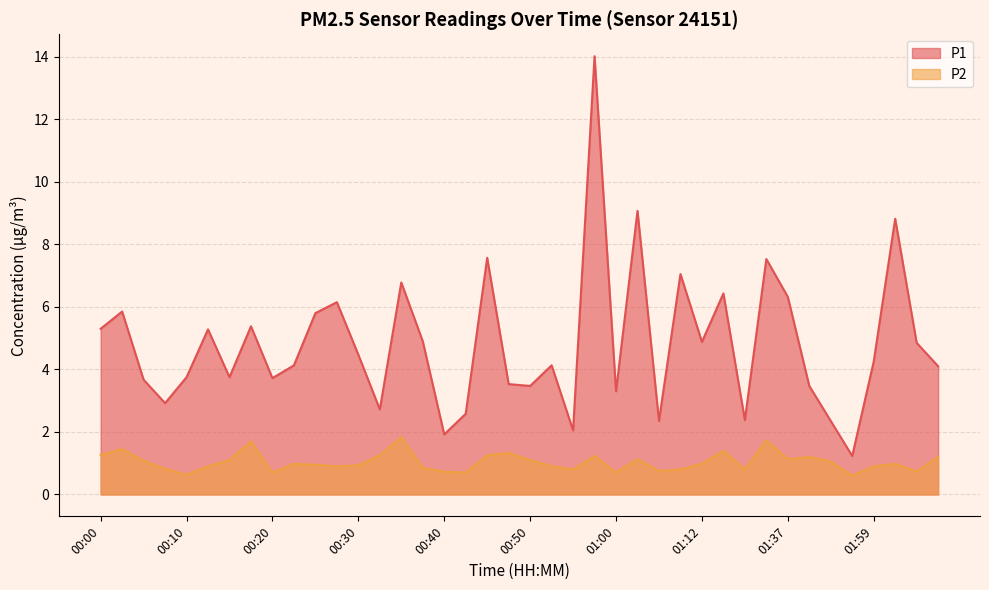

What are all the series names shown in the legend?

P1, P2